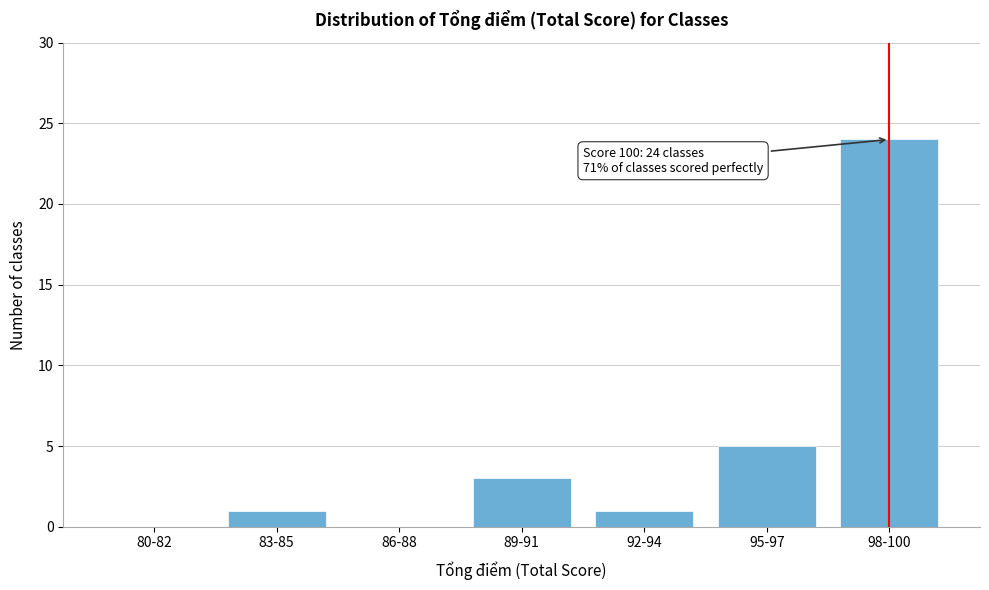

Reading right to left, what are all the values shown in this chart?

98-100=24	95-97=5	92-94=1	89-91=3	86-88=0	83-85=1	80-82=0